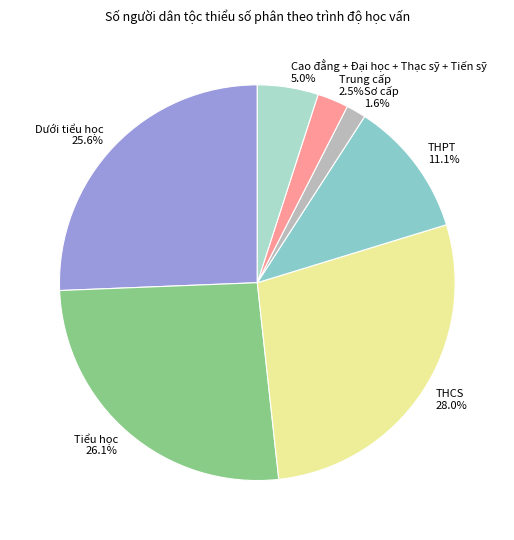

Which has a higher value, Sơ cấp or Tiểu học?

Tiểu học